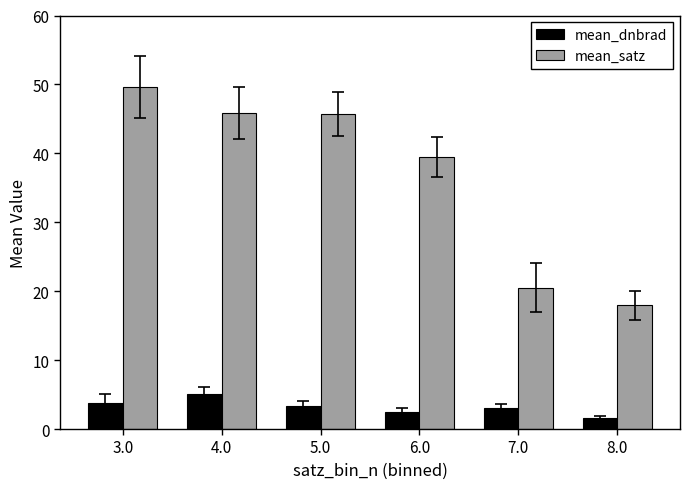

What are all the series names shown in the legend?

mean_dnbrad, mean_satz